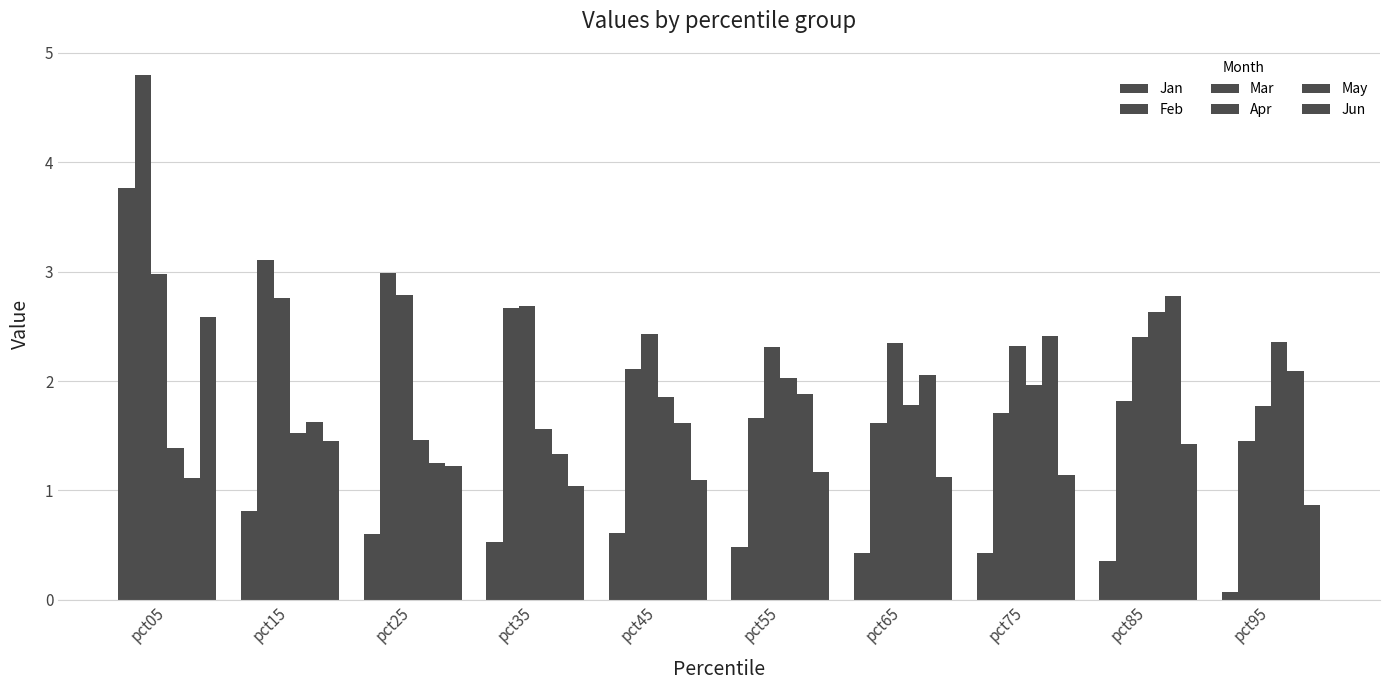

How many values in the Feb series are below 2?

5